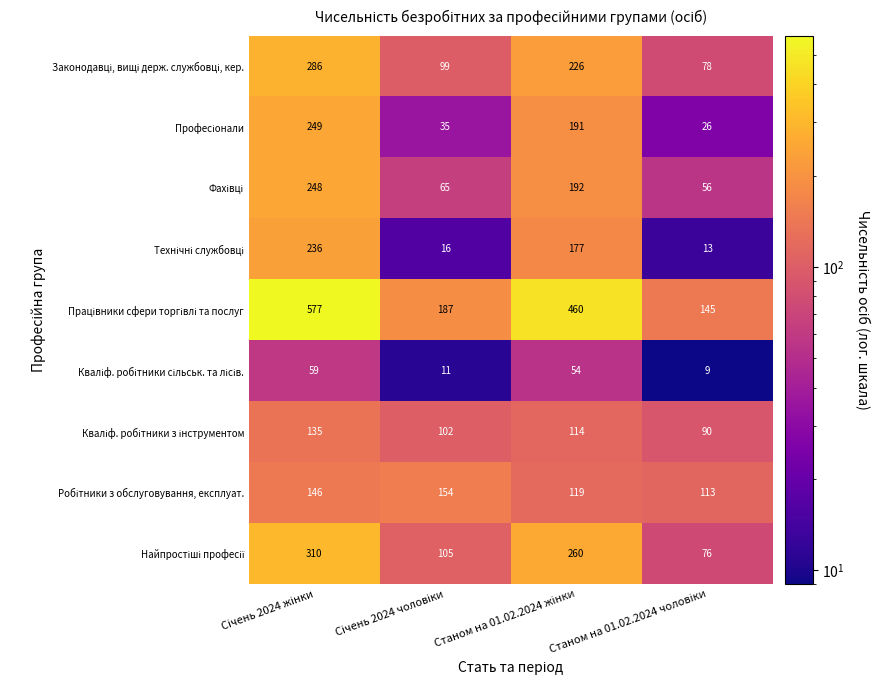

What is the smallest value displayed?

9